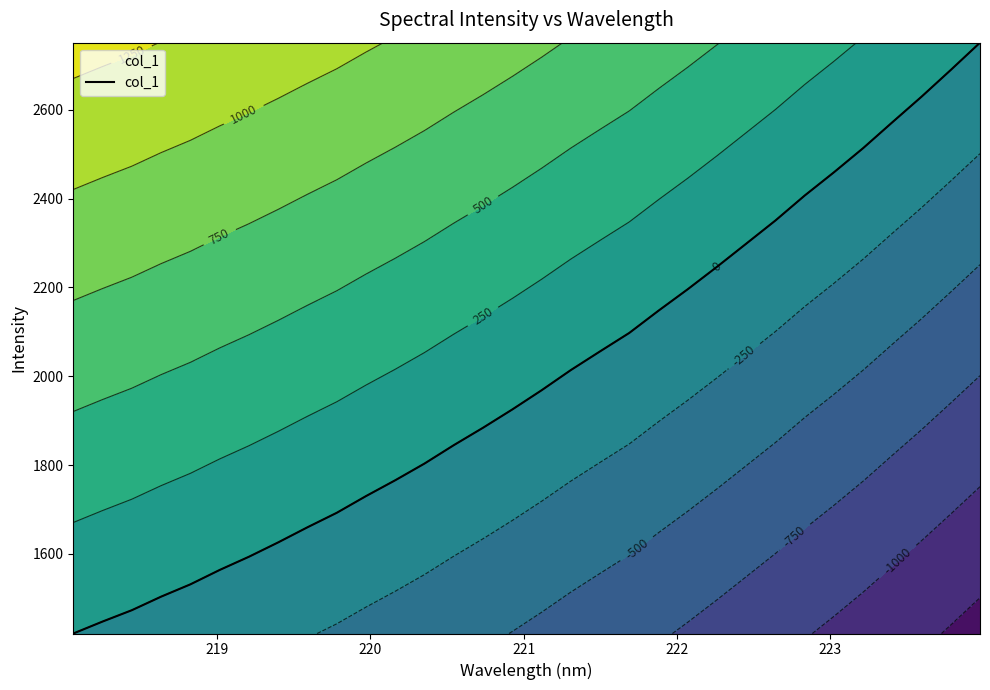

How many distinct data groups are displayed?

1